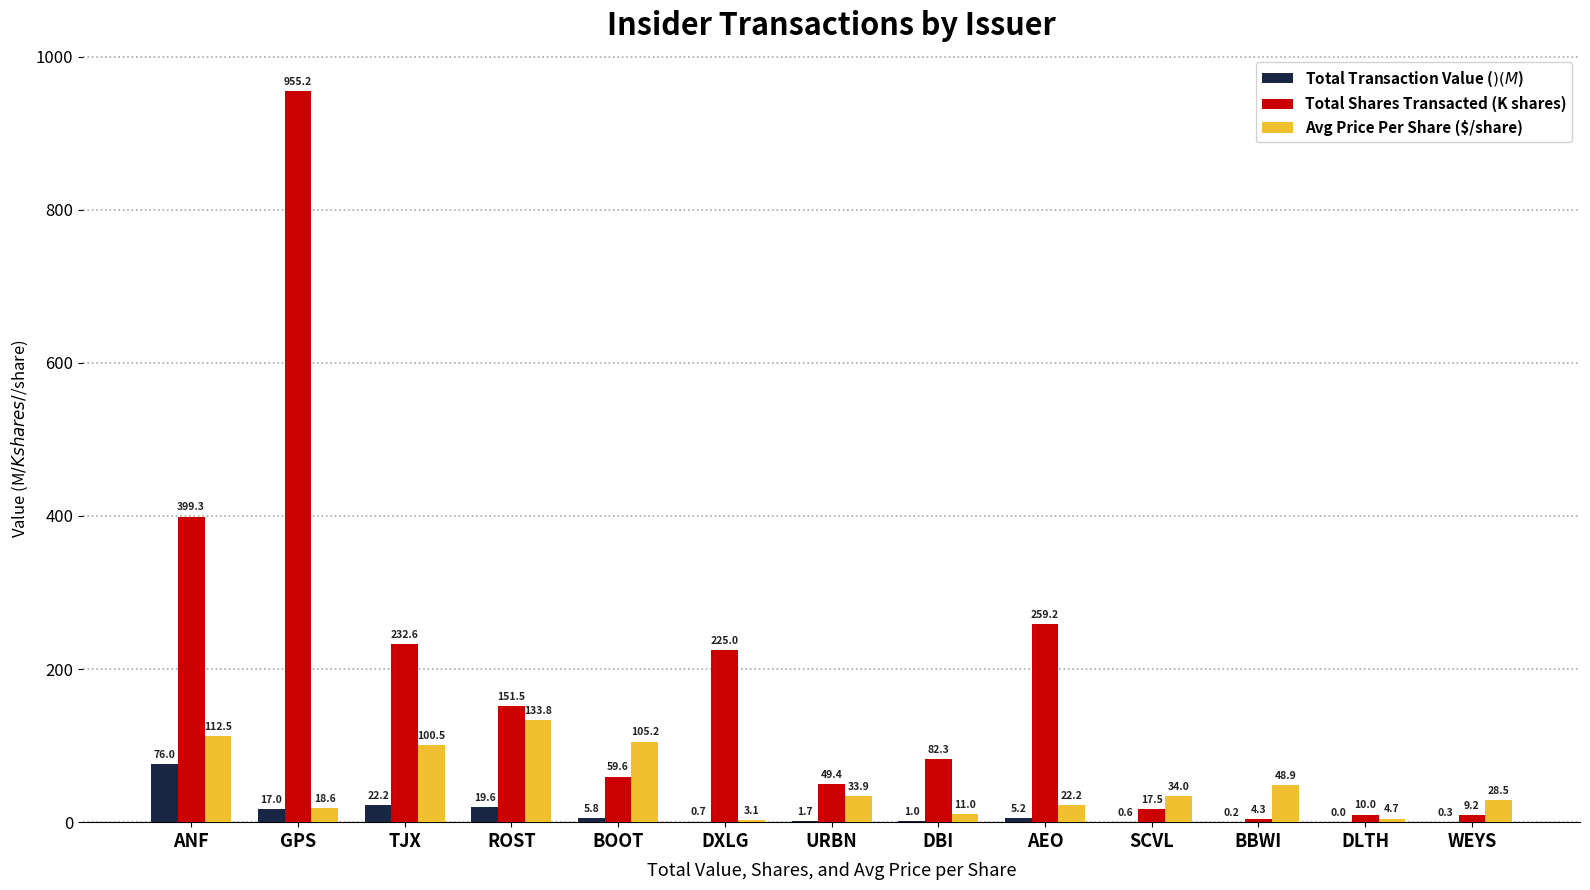

The Total Shares Transacted (K shares) series shows 399.3 at ANF. True or false?

True